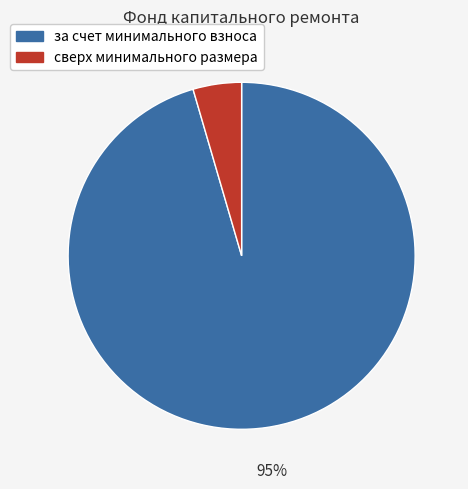

To the nearest percent, what percentage of the pie is сверх минимального размера?

5%